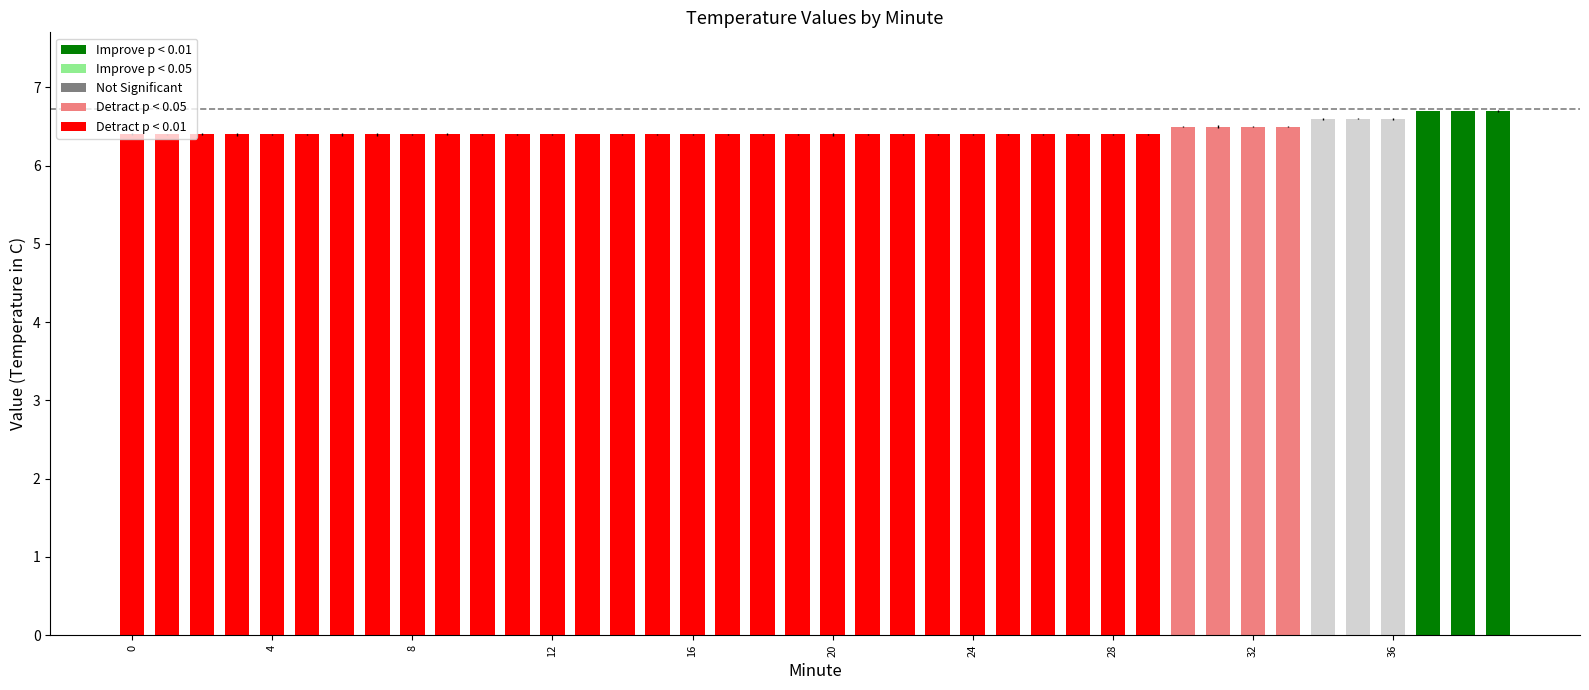

What is the difference between the second highest and second lowest values?

0.3